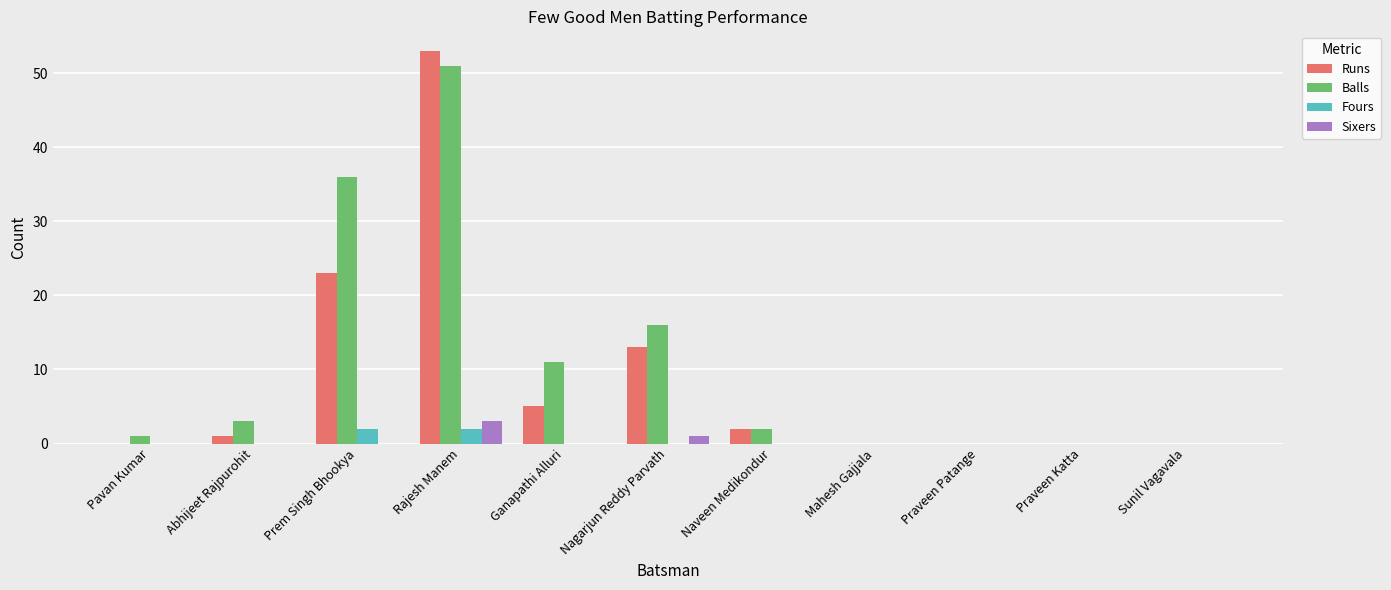

What is the maximum value for Sixers?

3